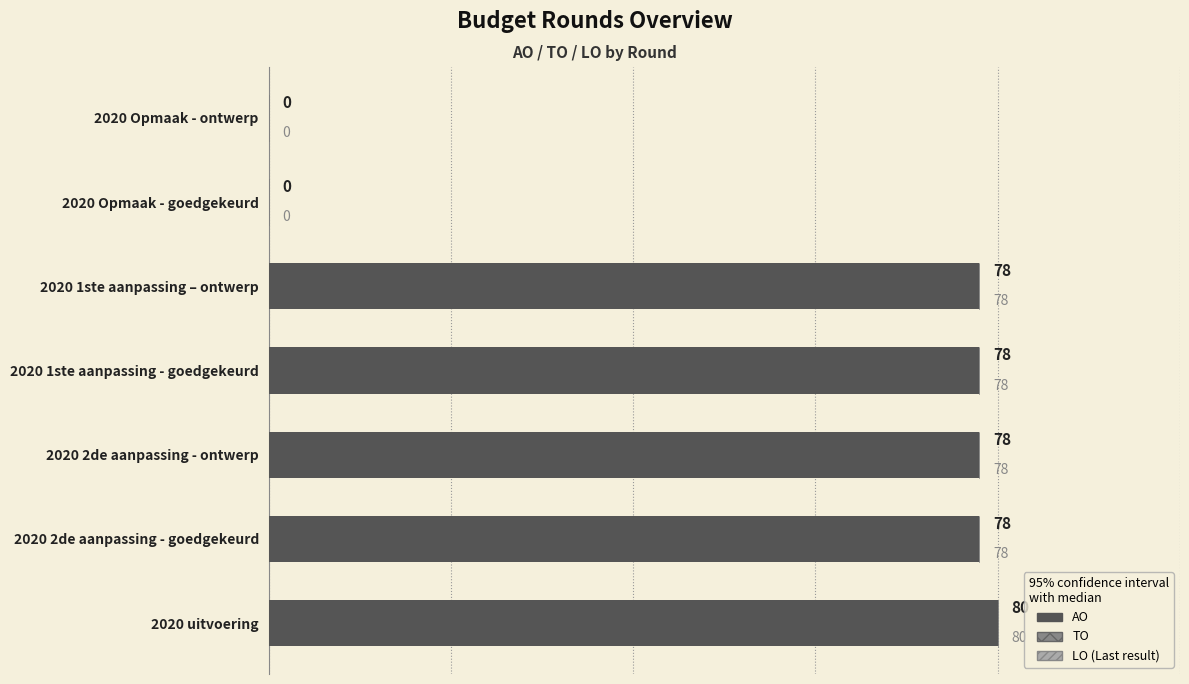

Which has a higher value, 2020 2de aanpassing - goedgekeurd or 2020 uitvoering?

2020 uitvoering